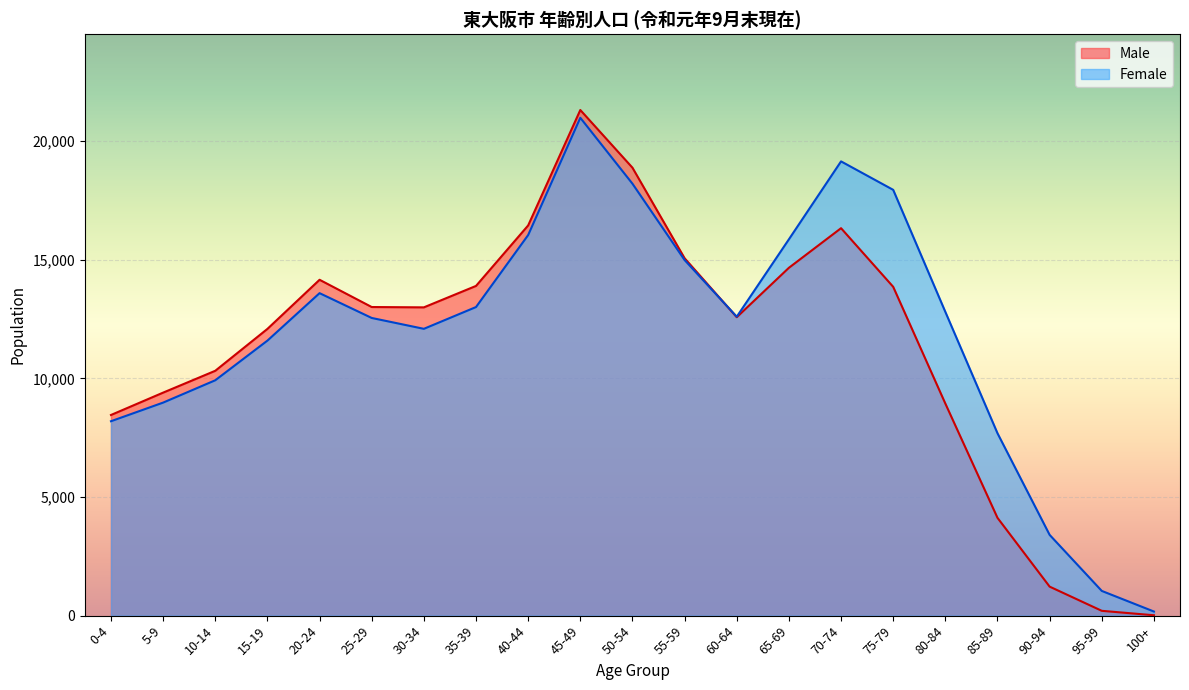

Between which two adjacent categories do Male and Female first intersect?

55-59 and 60-64